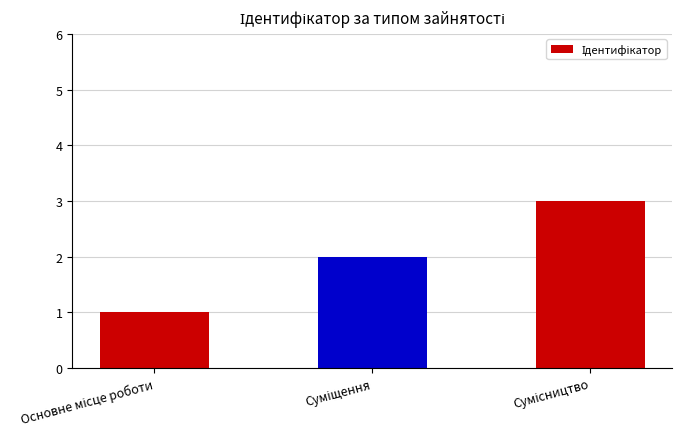

What is the greatest value displayed?

3